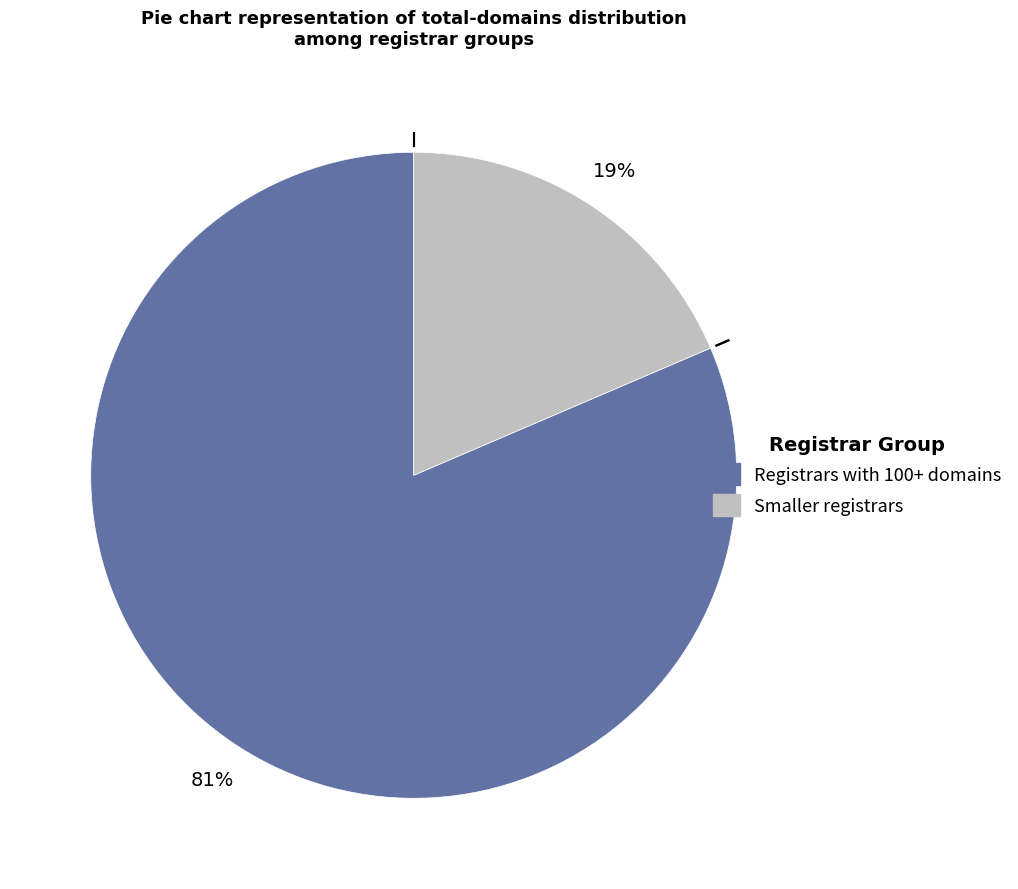

Is there a majority slice in this chart?

Yes